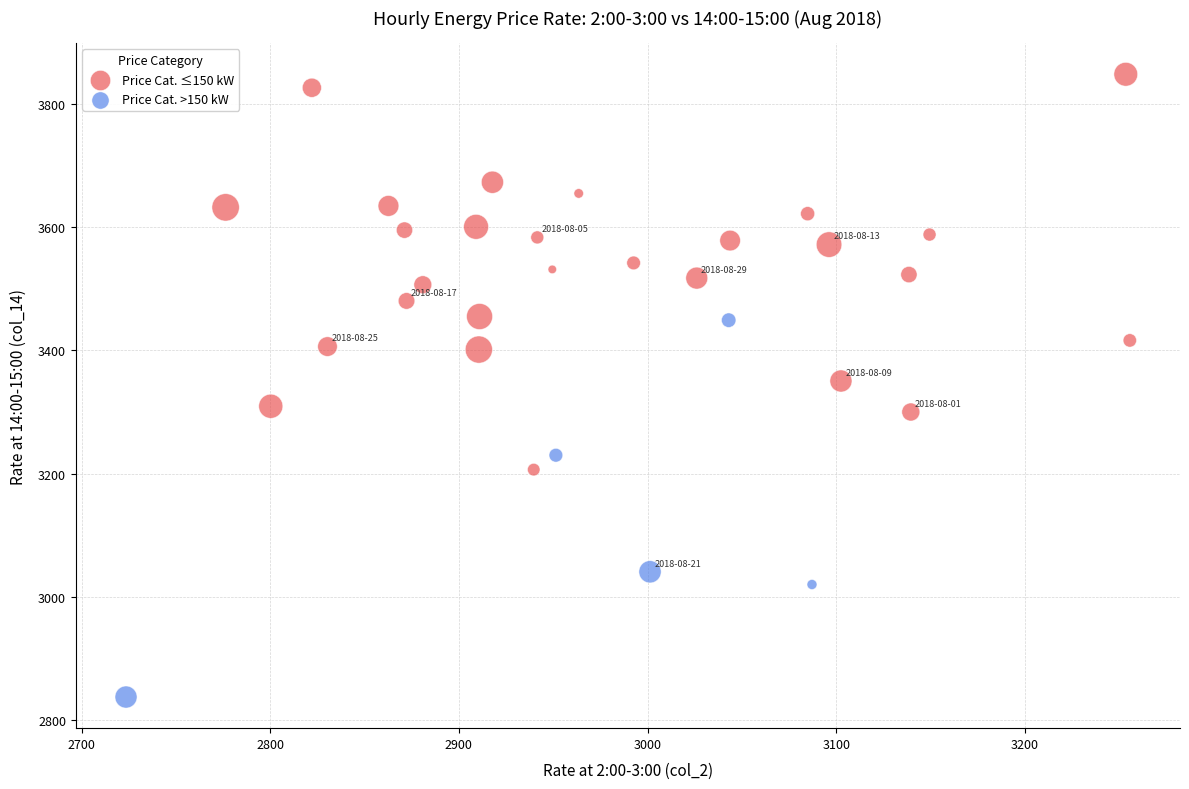

Which series reaches the maximum Y coordinate?

Price Cat. ≤150 kW